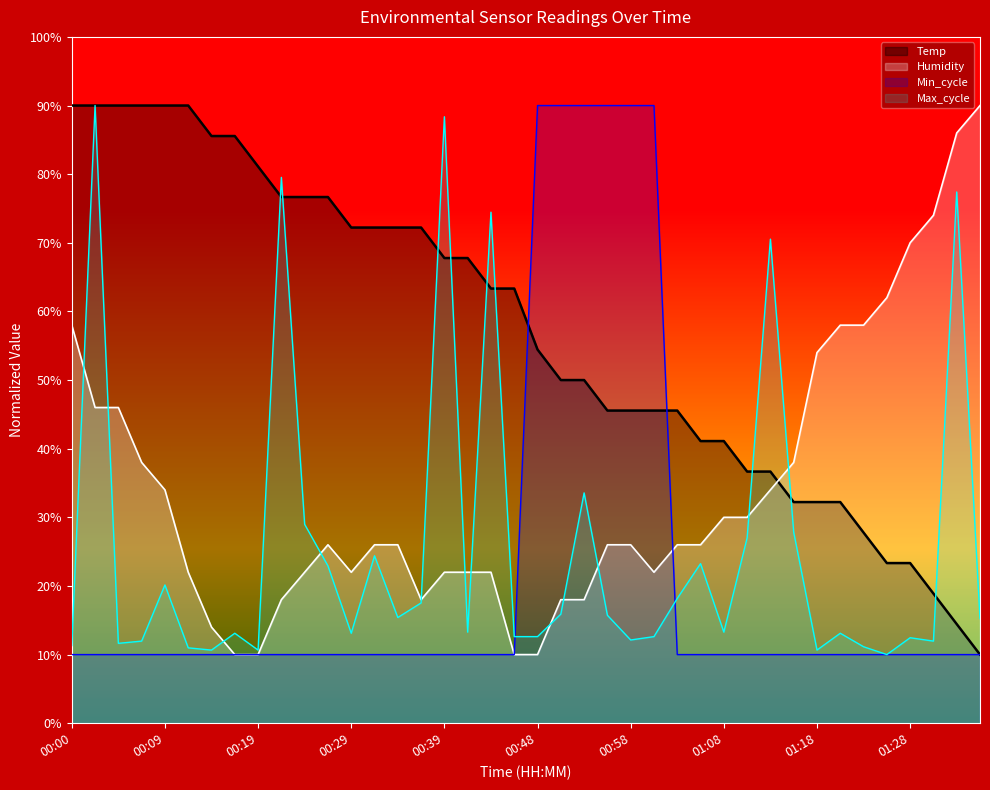

Rank the categories by Min_cycle value from lowest to highest.

00:00, 00:02, 00:05, 00:07, 00:09, 00:12, 00:14, 00:17, 00:19, 00:22, 00:24, 00:27, 00:29, 00:31, 00:34, 00:36, 00:39, 00:41, 00:44, 00:46, 01:03, 01:06, 01:08, 01:10, 01:13, 01:15, 01:18, 01:20, 01:23, 01:25, 01:28, 01:30, 01:32, 01:35, 00:48, 00:51, 00:53, 00:56, 00:58, 01:01